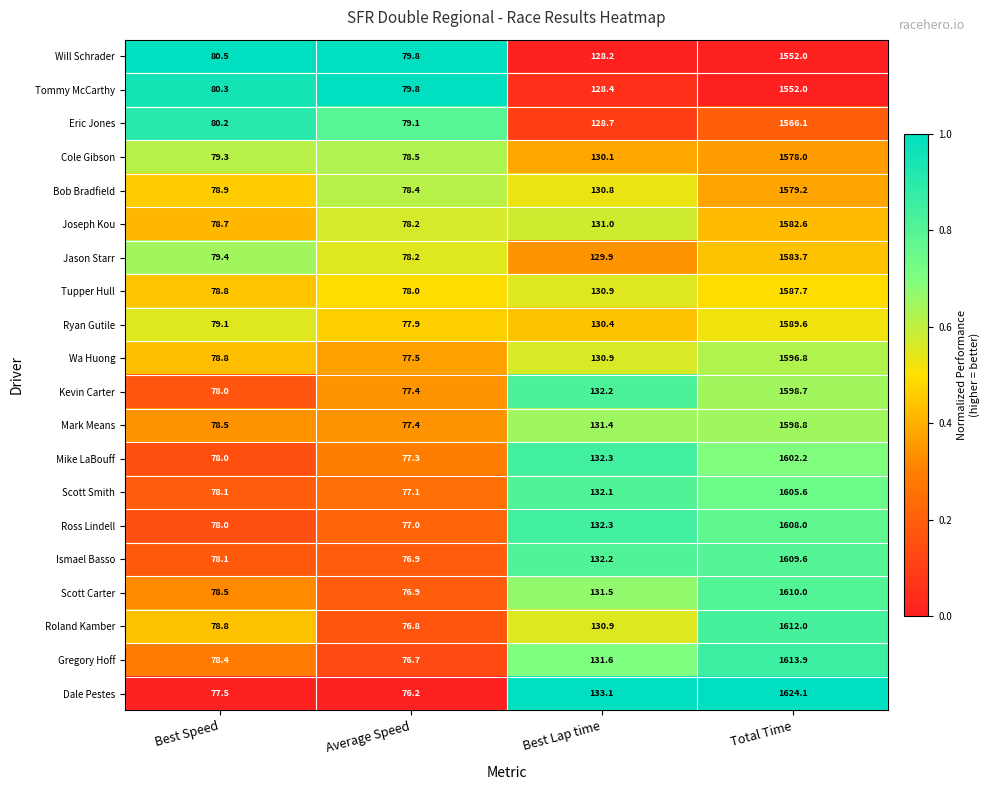

Where does the Dale Pestes series first go above 133?

Best Lap time